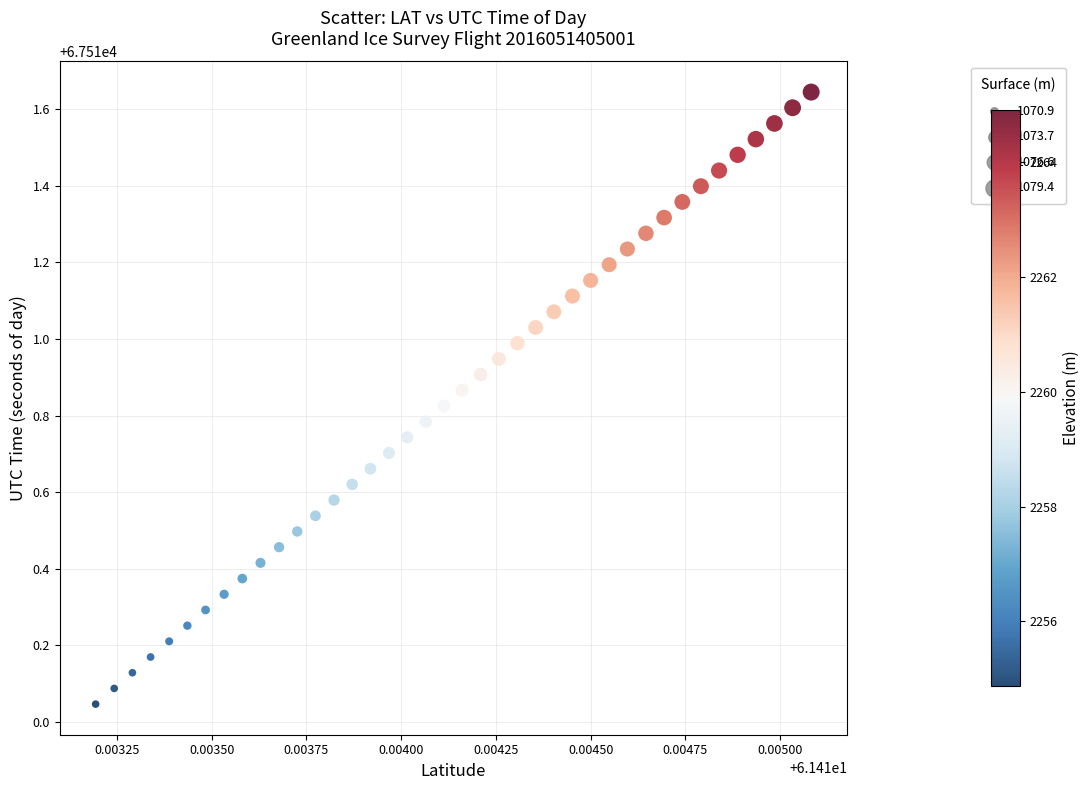

What is the range of Y values (max minus min)?

1.6